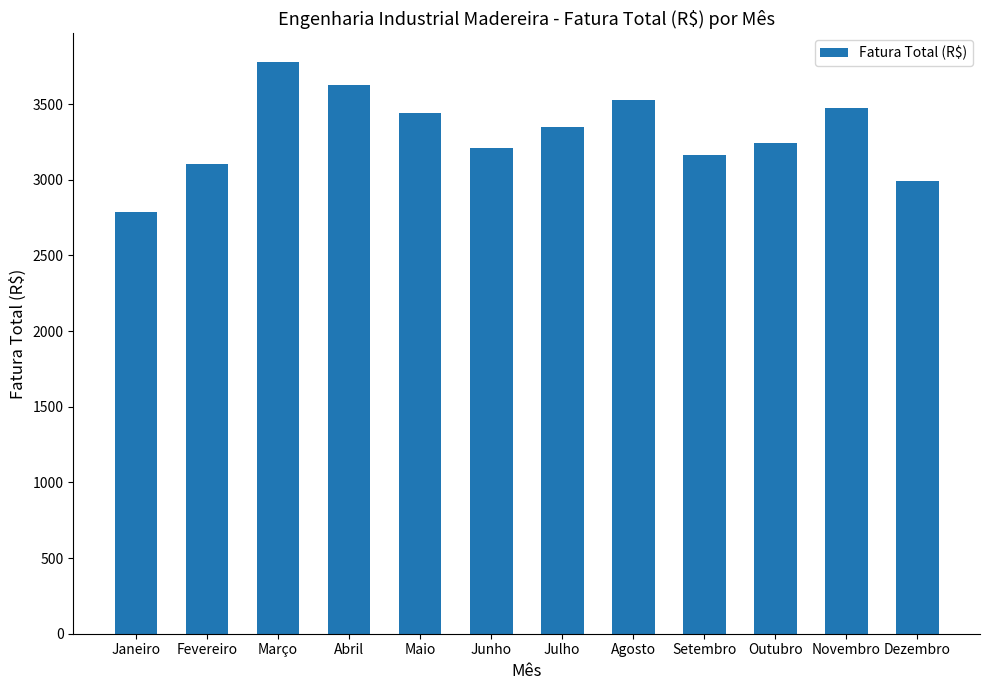

The value at Fevereiro is 3106.0. True or false?

True